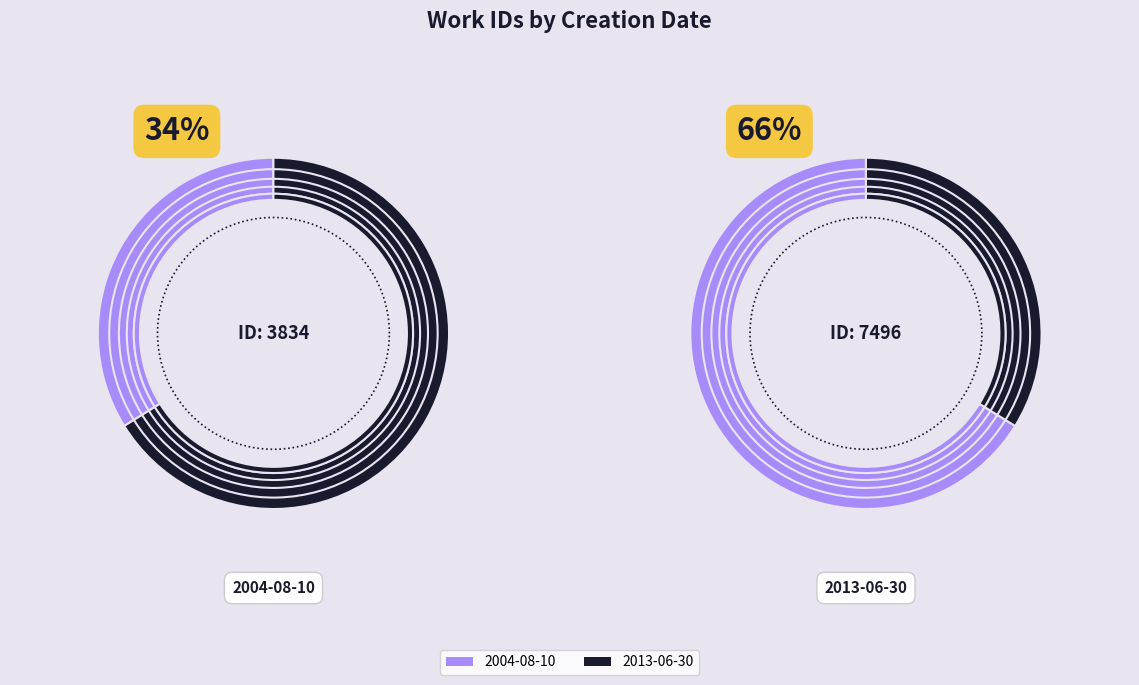

True or false: 2013-06-30 accounts for 66% of the total.

True